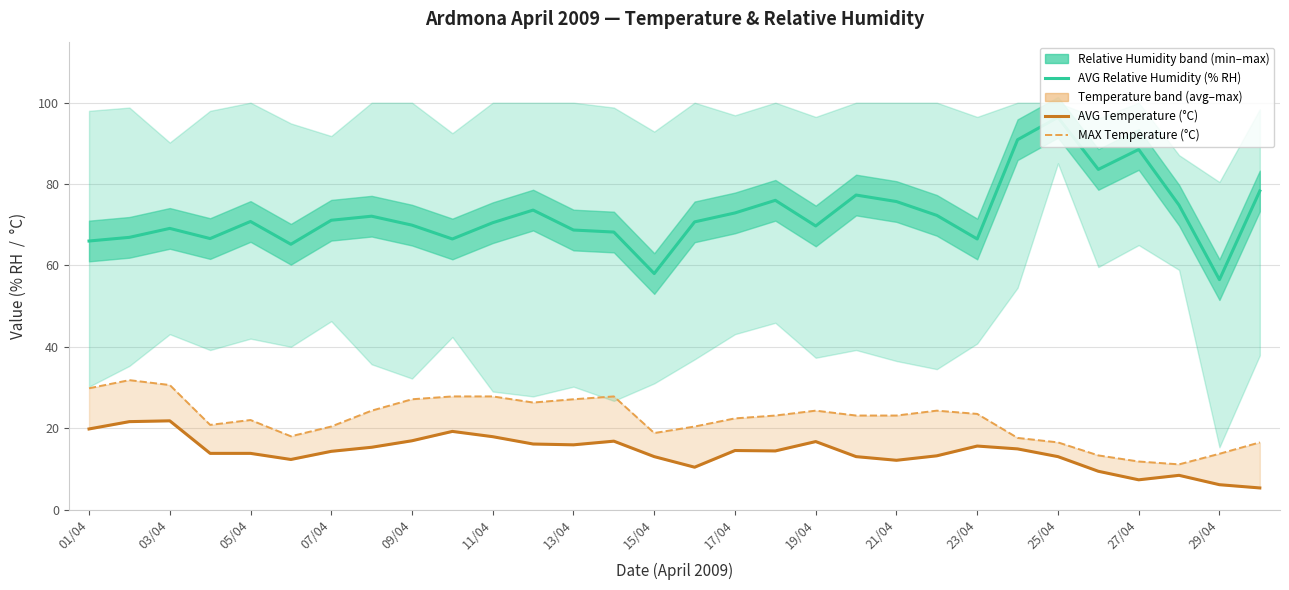

What are all the series names shown in the legend?

AVG Relative Humidity (% RH), AVG Temperature (°C), MAX Temperature (°C)